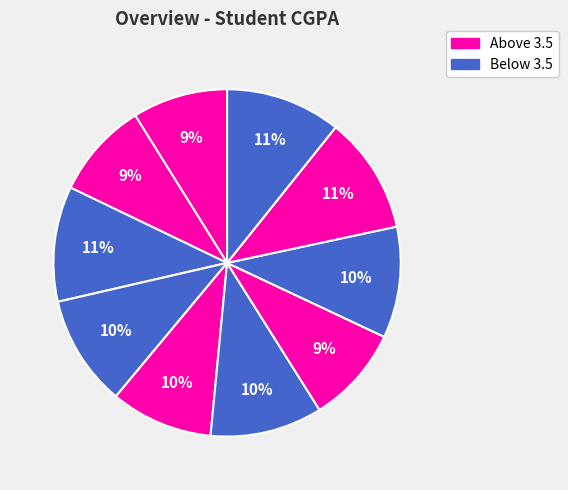

How many segments does this pie chart have?

10